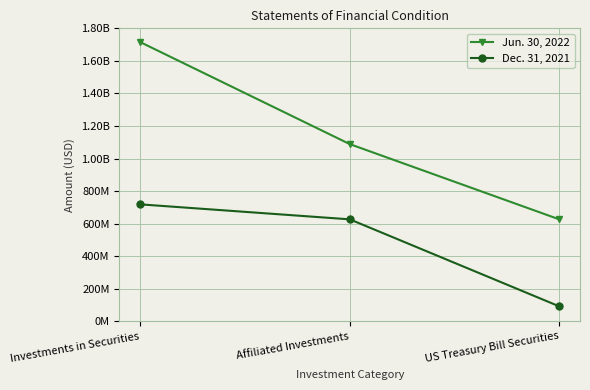

What position from the left is Affiliated Investments?

2